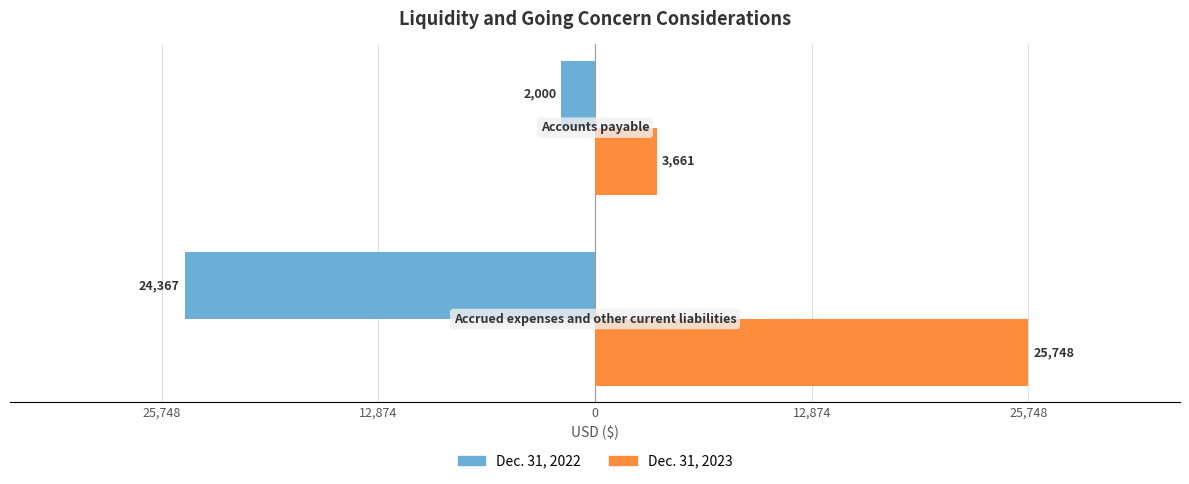

What are all the series names shown in the legend?

Dec. 31, 2022, Dec. 31, 2023